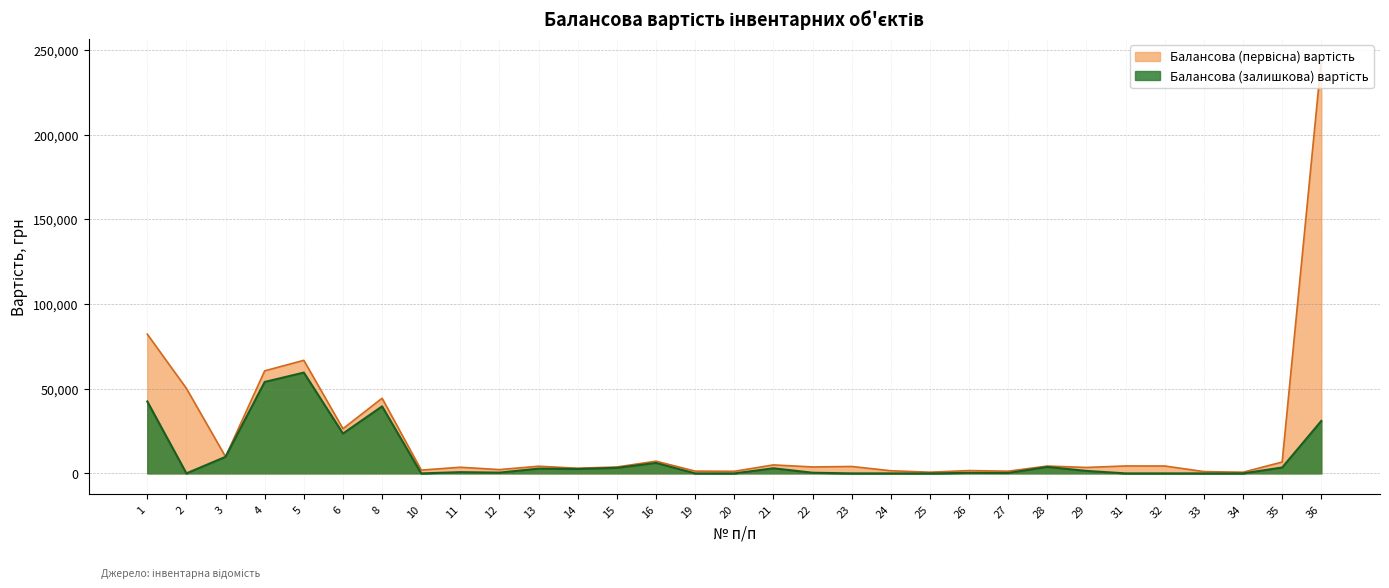

Rank the series at 12 from highest to lowest value.

Балансова (первісна) вартість, Балансова (залишкова) вартість